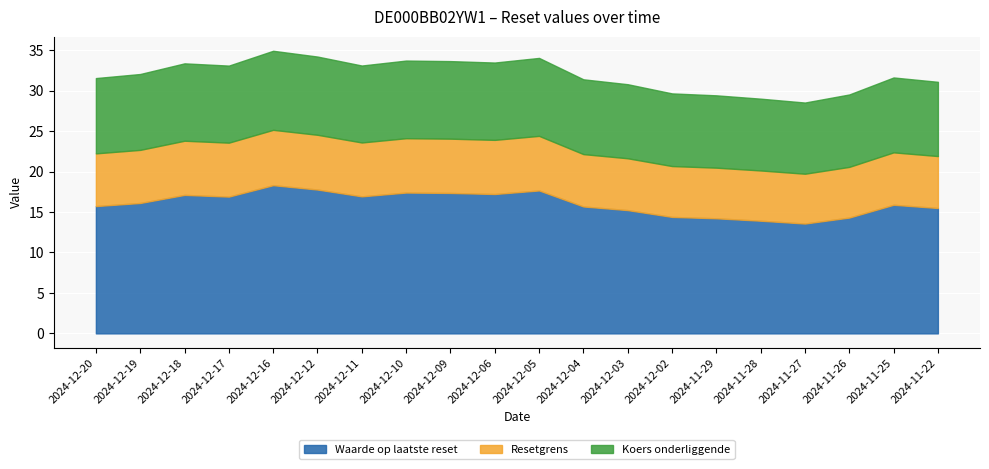

Read the Koers onderliggende value at 2024-11-22.

9.2